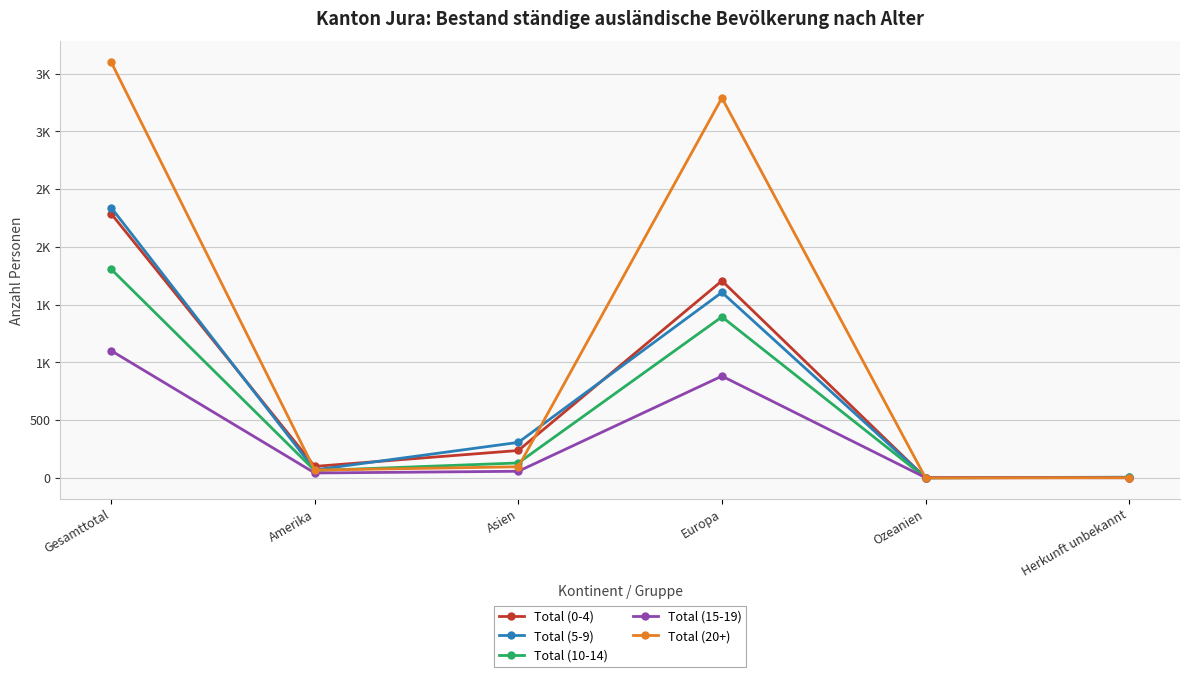

What is the sum of all Total (5-9) values?

4329